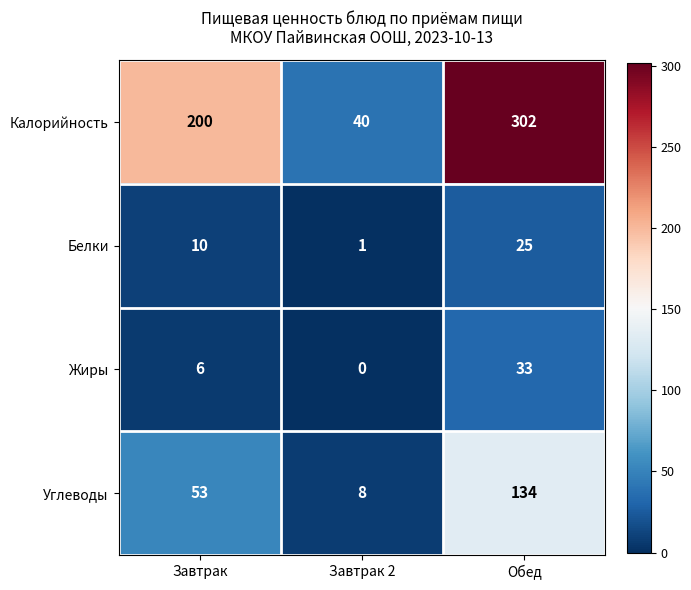

Rank the series by their maximum value, from lowest to highest.

Белки, Жиры, Углеводы, Калорийность